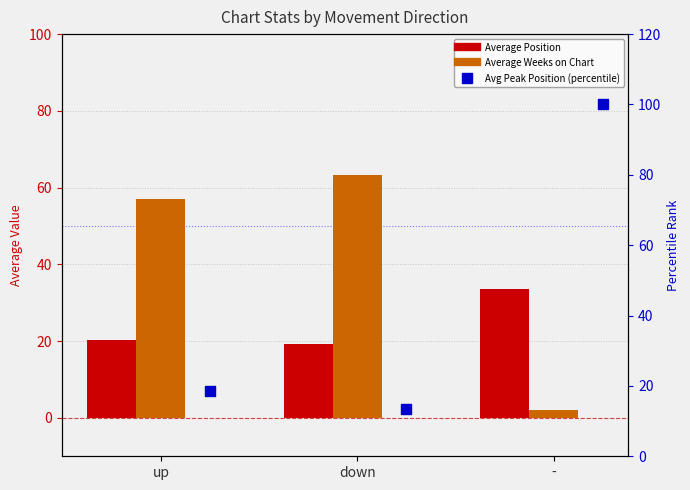

Is the value of Avg Peak Position (percentile) at - greater than the value of Average Position at down?

Yes